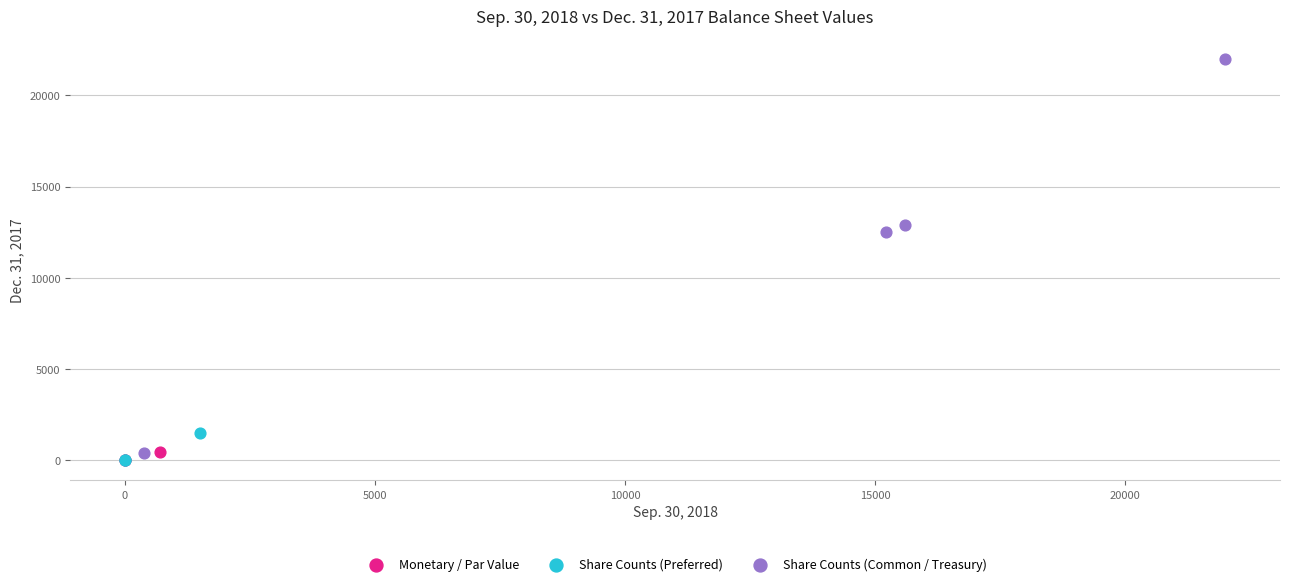

What are all the series names shown in the legend?

Monetary / Par Value, Share Counts (Preferred), Share Counts (Common / Treasury)